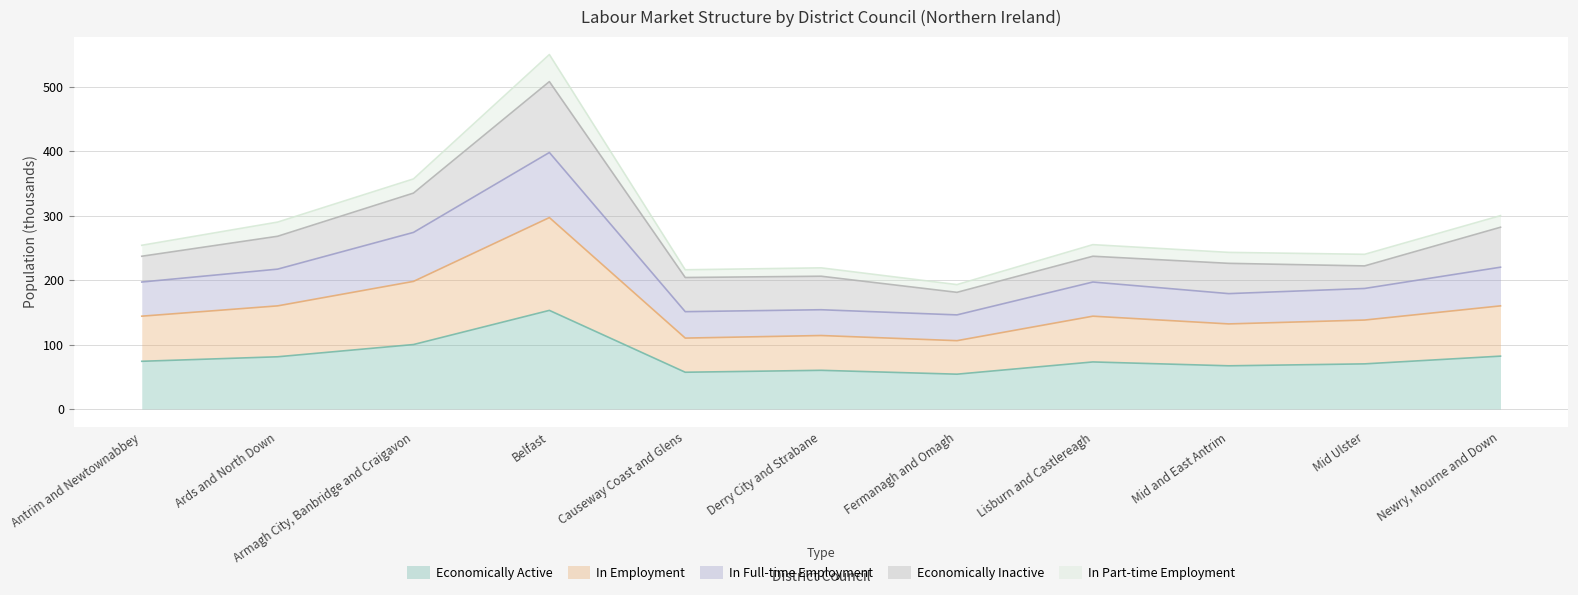

The Economically Active series shows 88 at Derry City and Strabane. True or false?

False